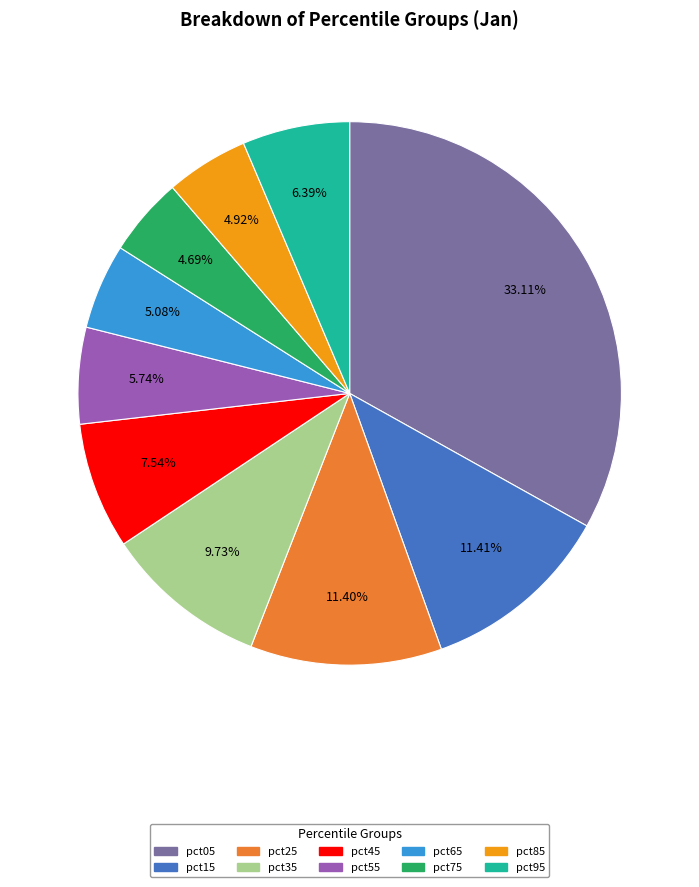

Is there a majority slice in this chart?

No